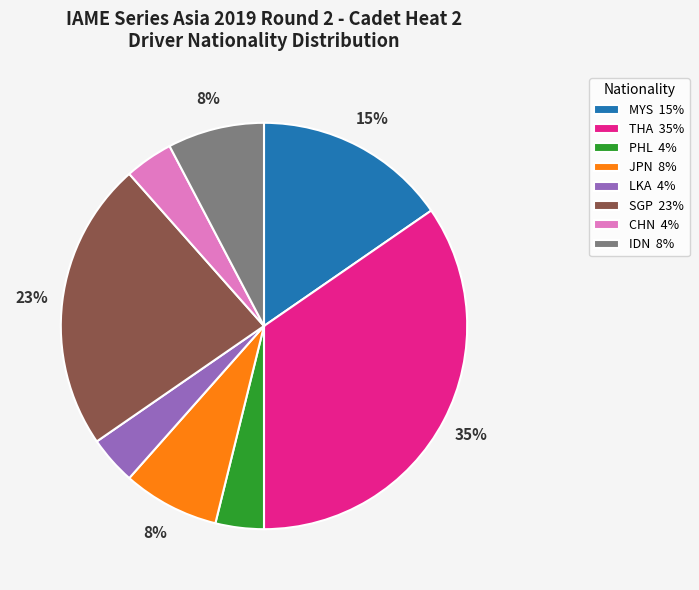

To the nearest percent, what percentage of the pie is IDN 8%?

8%